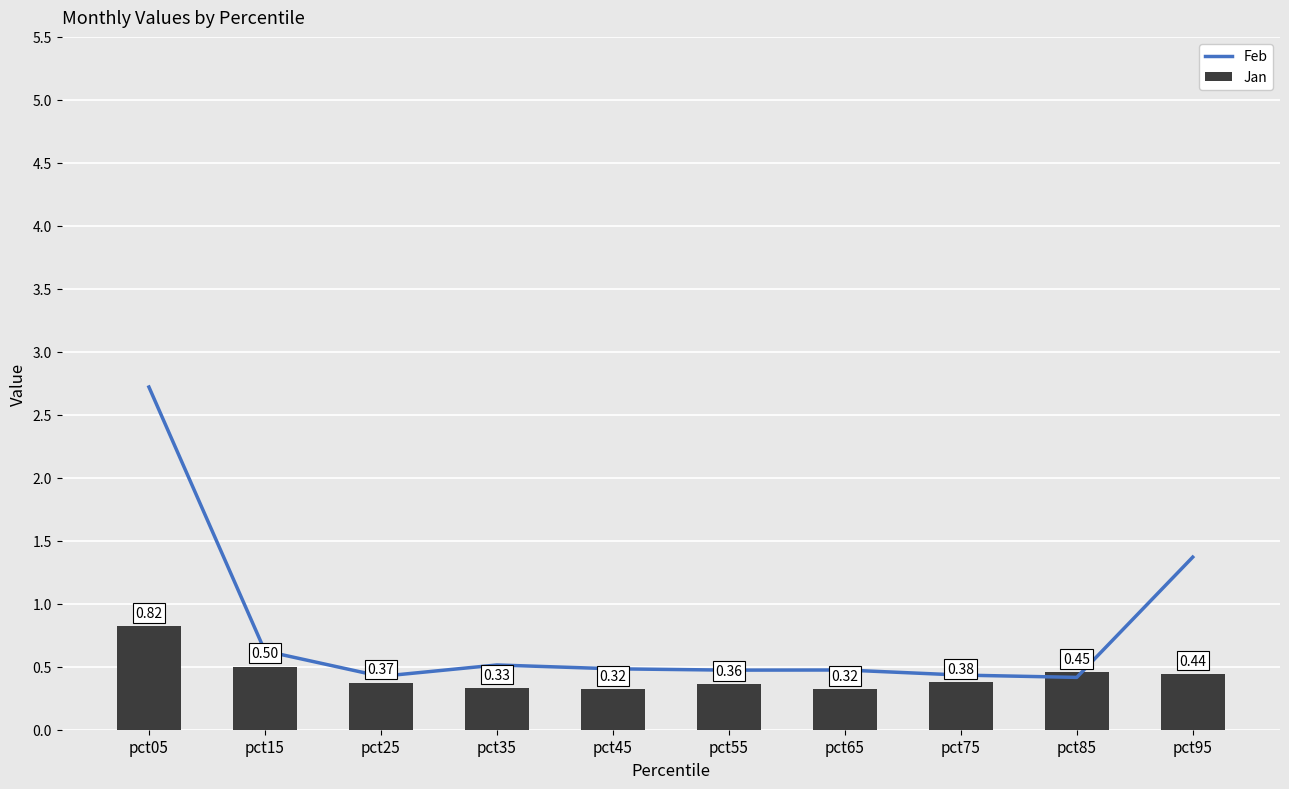

True or false: Jan has a value of 0.1 at pct35.

False